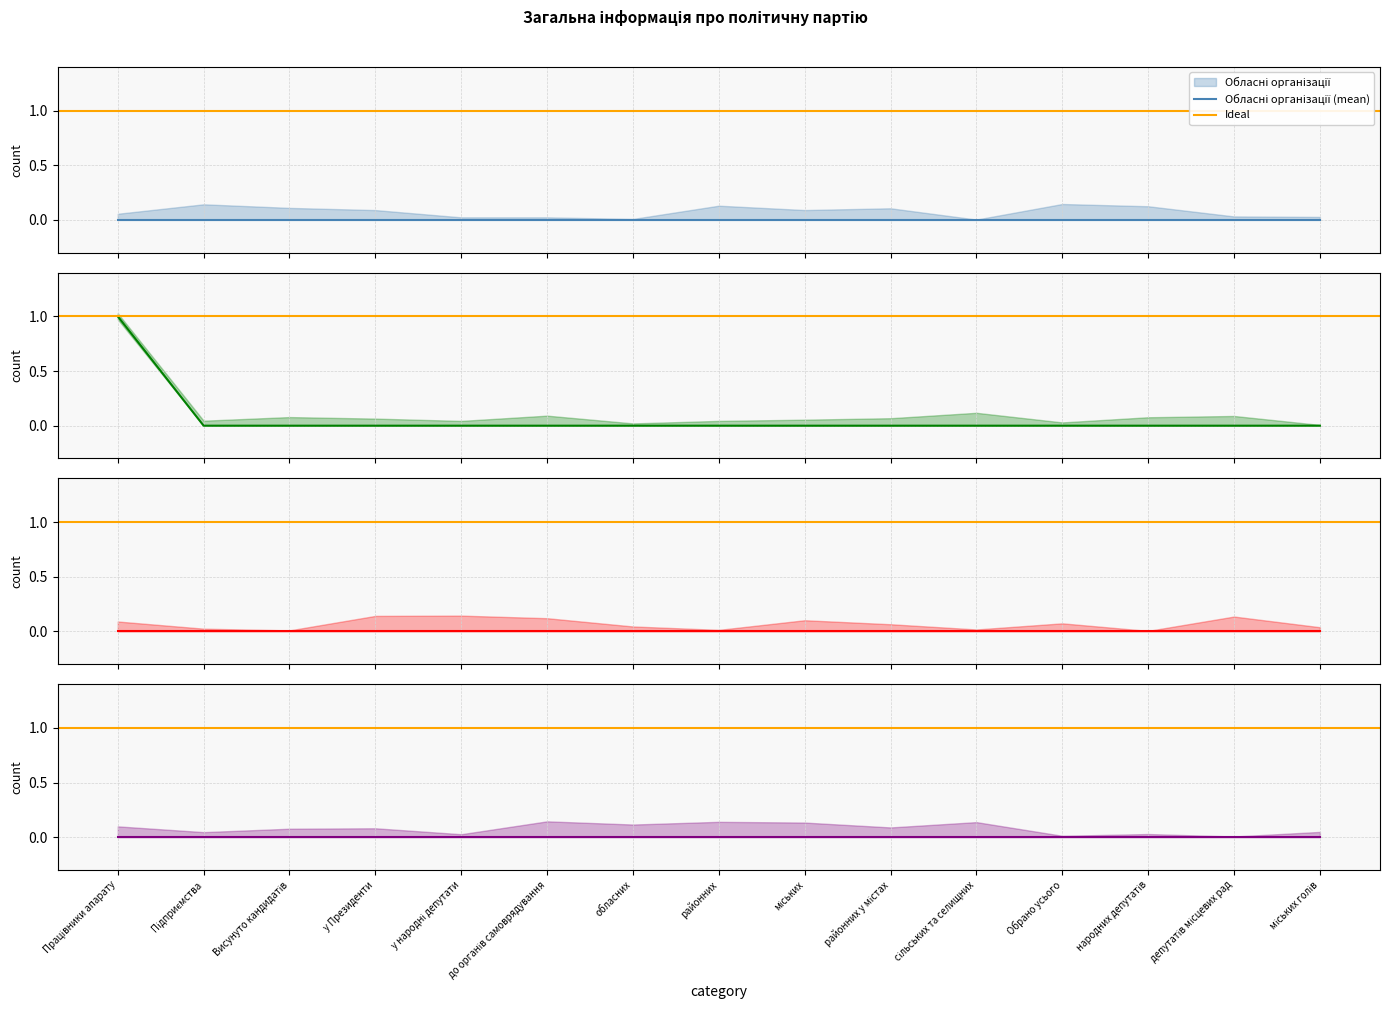

The value of Міські організації at депутатів місцевих рад is 1. True or false?

False